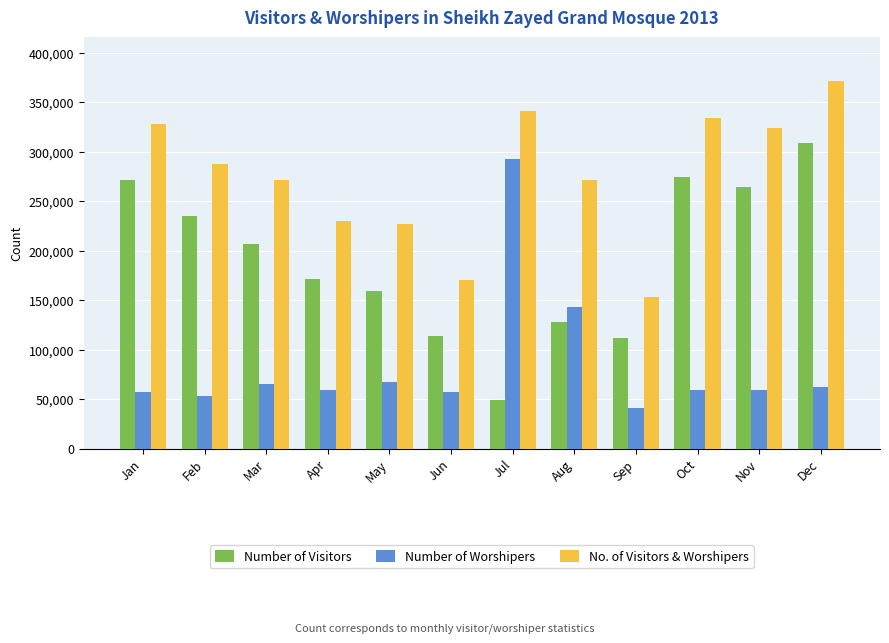

True or false: Number of Worshipers has a value of 392261 at Jul.

False